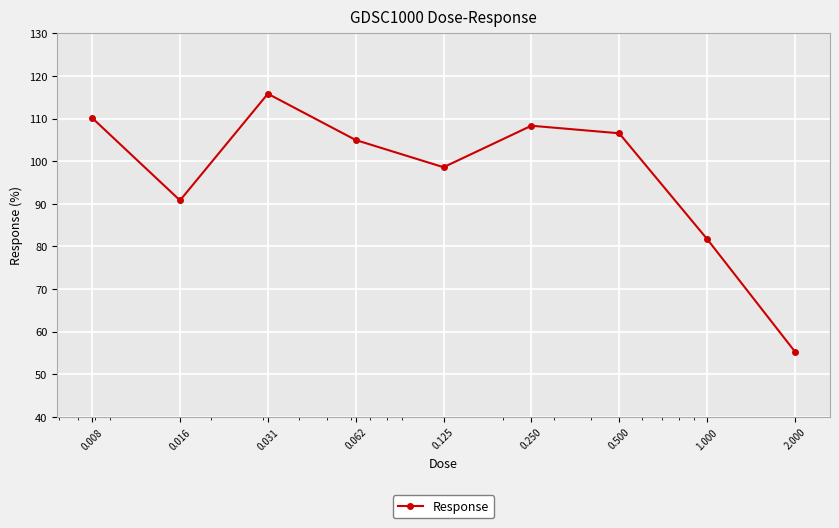

Count the number of categories in the chart.

9